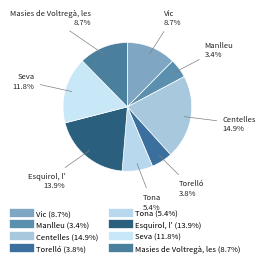

Which slice is the largest?

Centelles